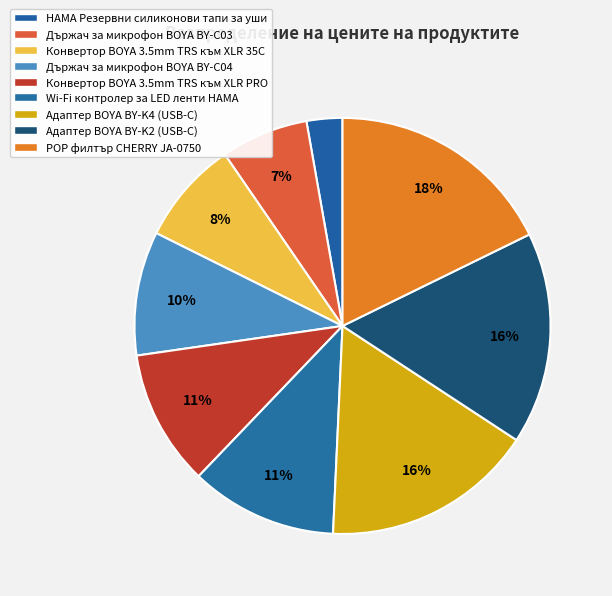

How many segments does this pie chart have?

9